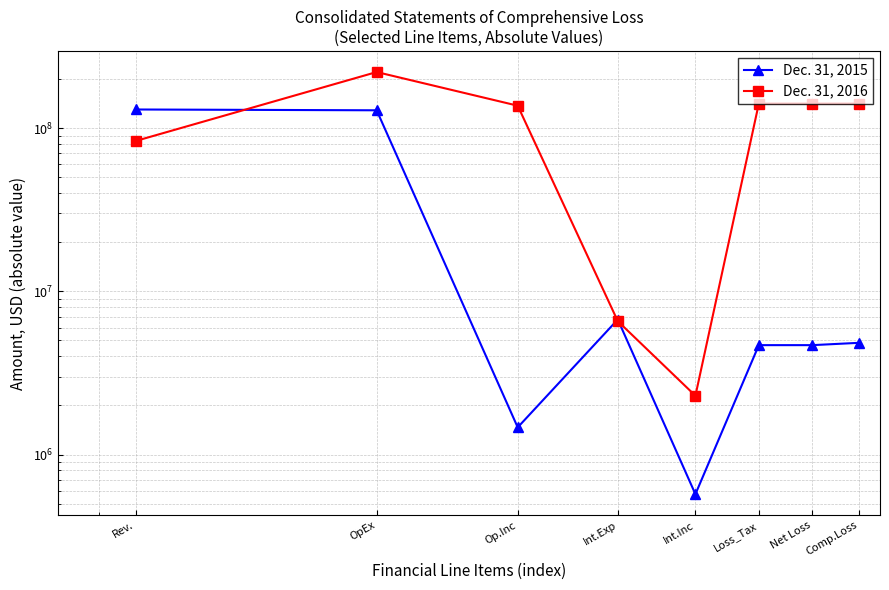

How many data points in Dec. 31, 2015 are less than 4838000?

4